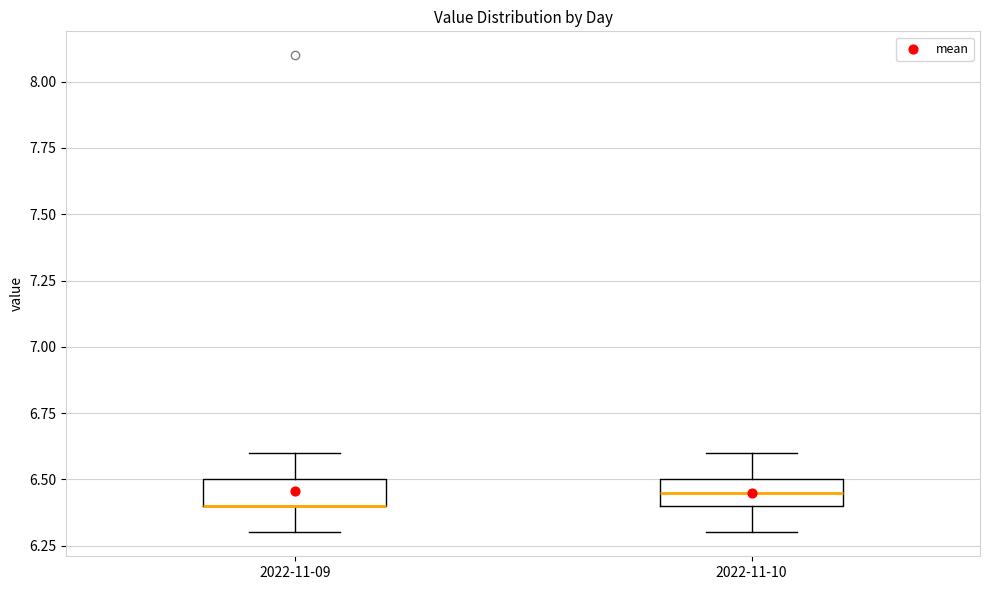

Reading left to right, read every box against the y-axis: the position of its median line, the range the box covers, and the ends of its whiskers. The values are not printed on the chart, so give them approximately, as read against the axis.

2022-11-09: median 6.40 (drawn on the box's lower edge), box 6.40 to 6.50, whiskers 6.30 to 6.60
2022-11-10: median 6.45, box 6.40 to 6.50, whiskers 6.30 to 6.60